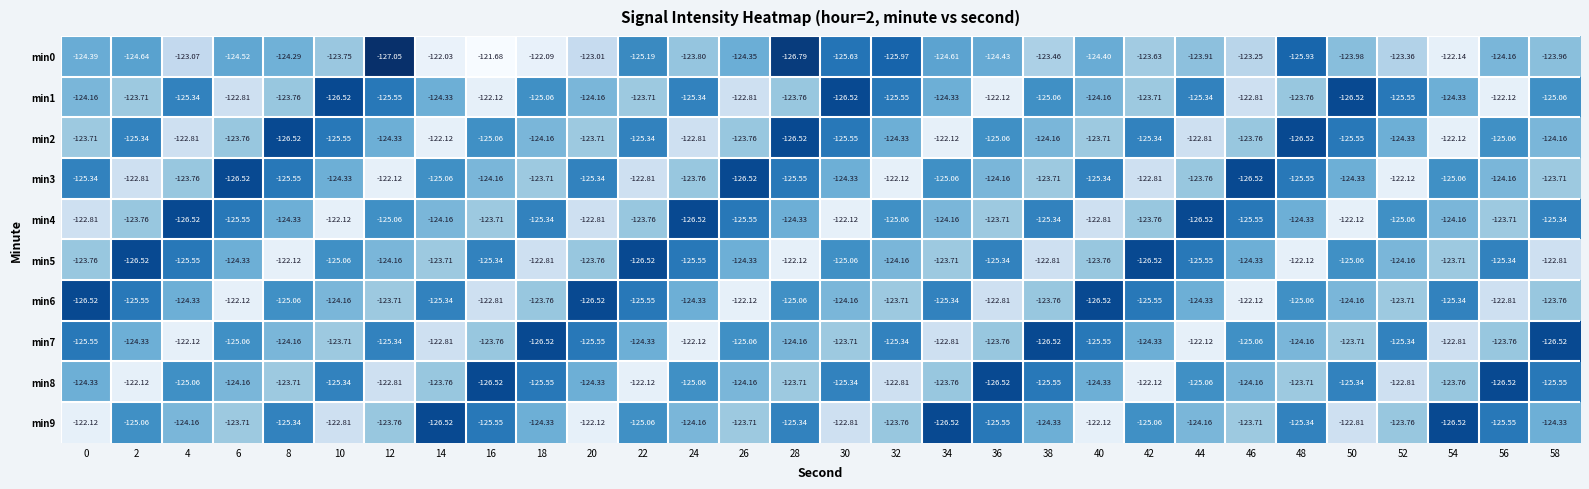

Between 20 and 28, which series saw the biggest shift?

min0